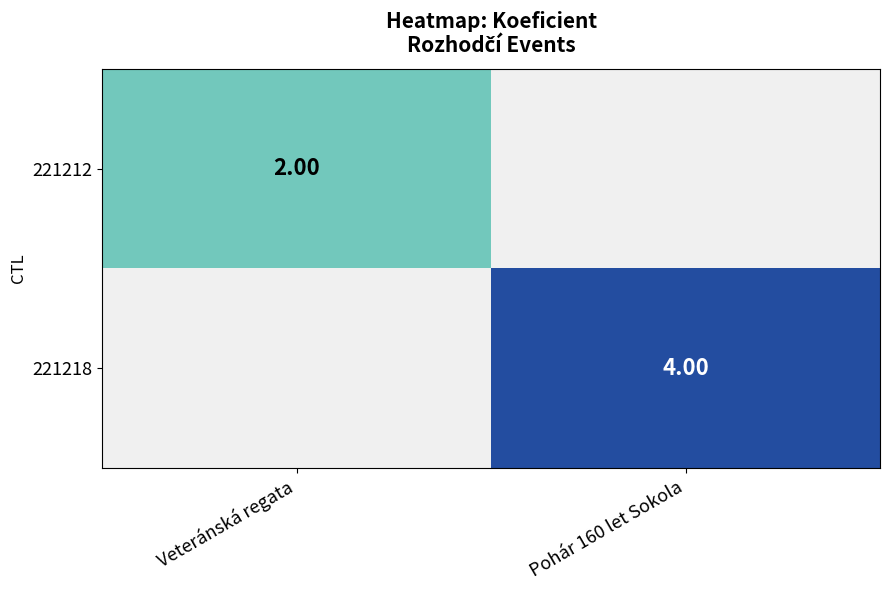

Is the value of 221212 at Veteránská regata greater than the value of 221218 at Pohár 160 let Sokola?

No